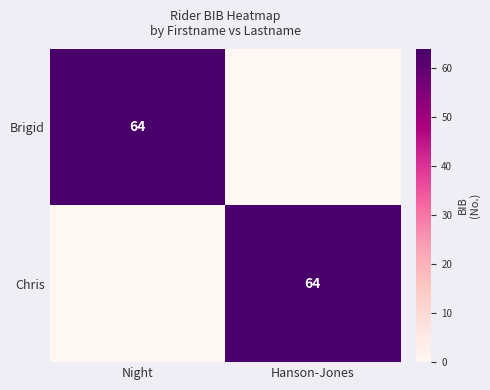

Is it true that Brigid equals 64 at Night?

True